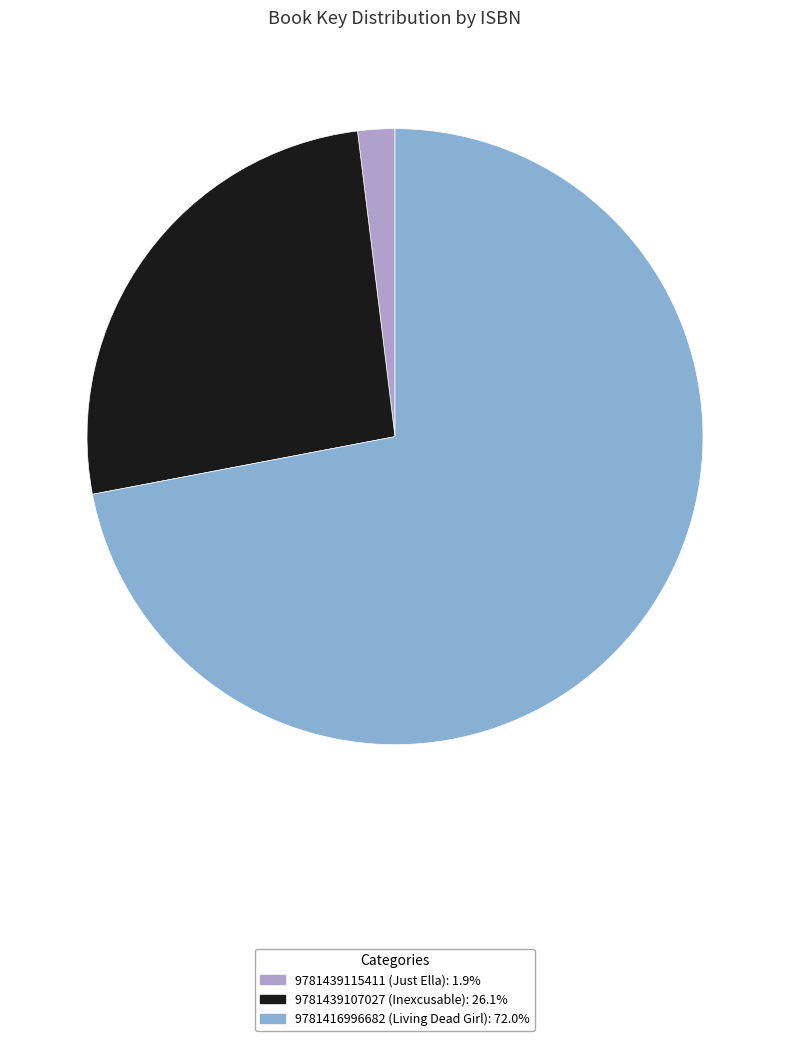

Is there any slice that represents more than half of the pie?

Yes